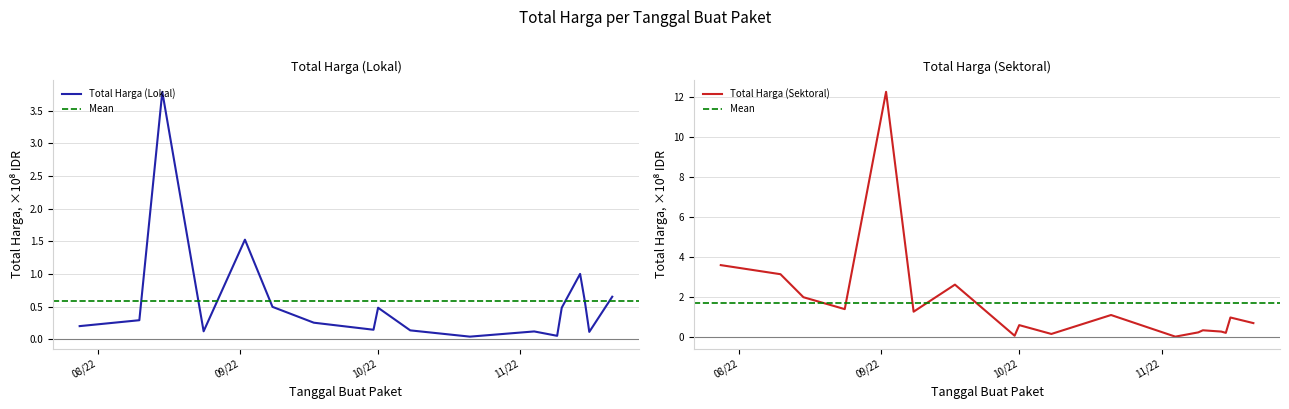

In Total Harga (Lokal), how many points are lower than both neighbors (excluding endpoints)?

5